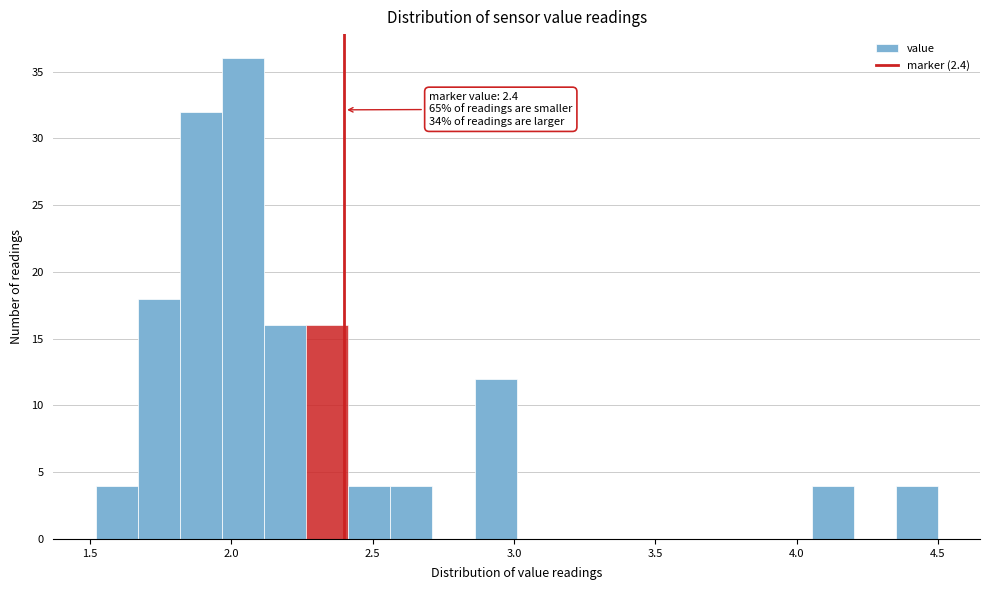

Around what value on the x-axis is the tallest bar? Give the approximate position of its centre, as read against the axis.

2.05